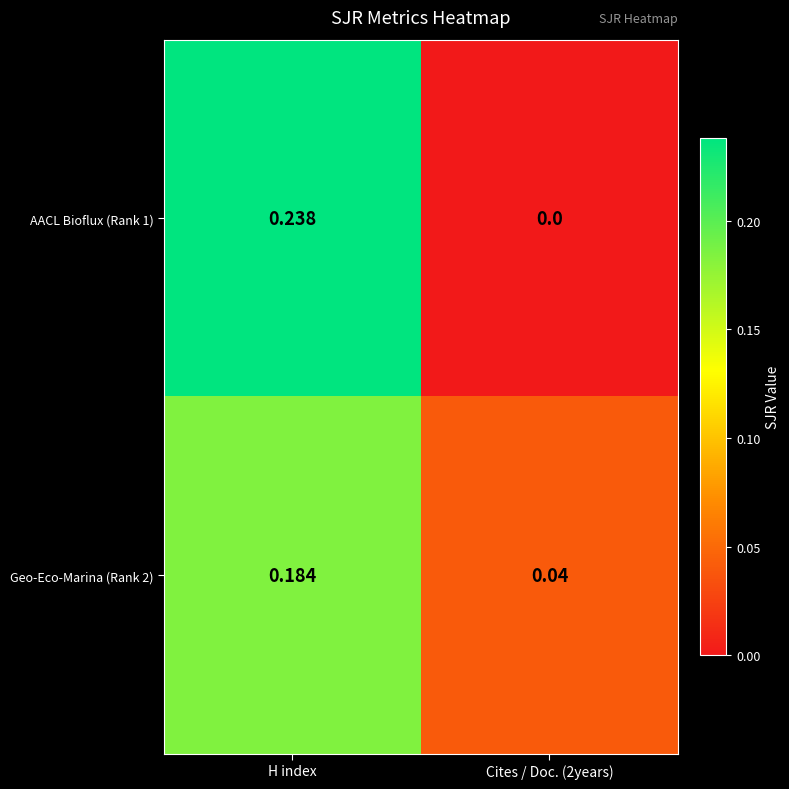

At which category does the chart reach its peak across all series?

H index